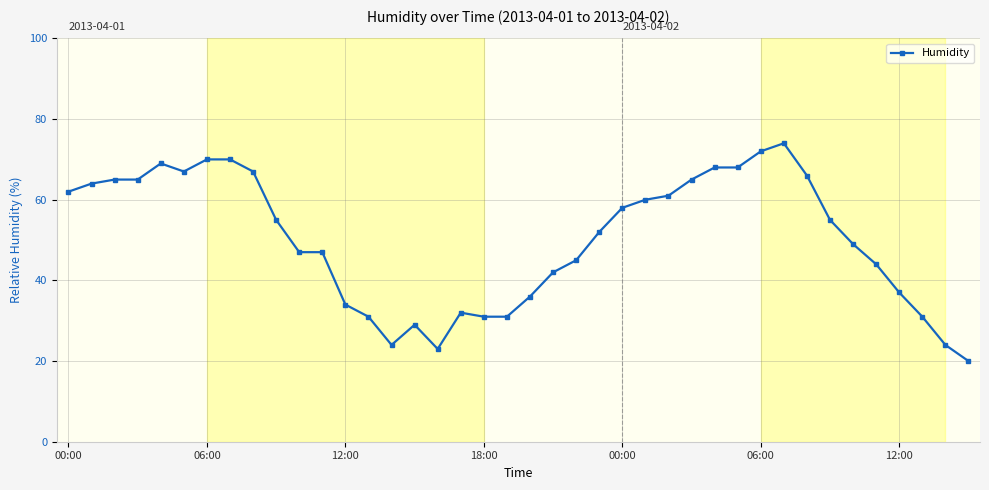

What is the minimum value shown in the chart?

20